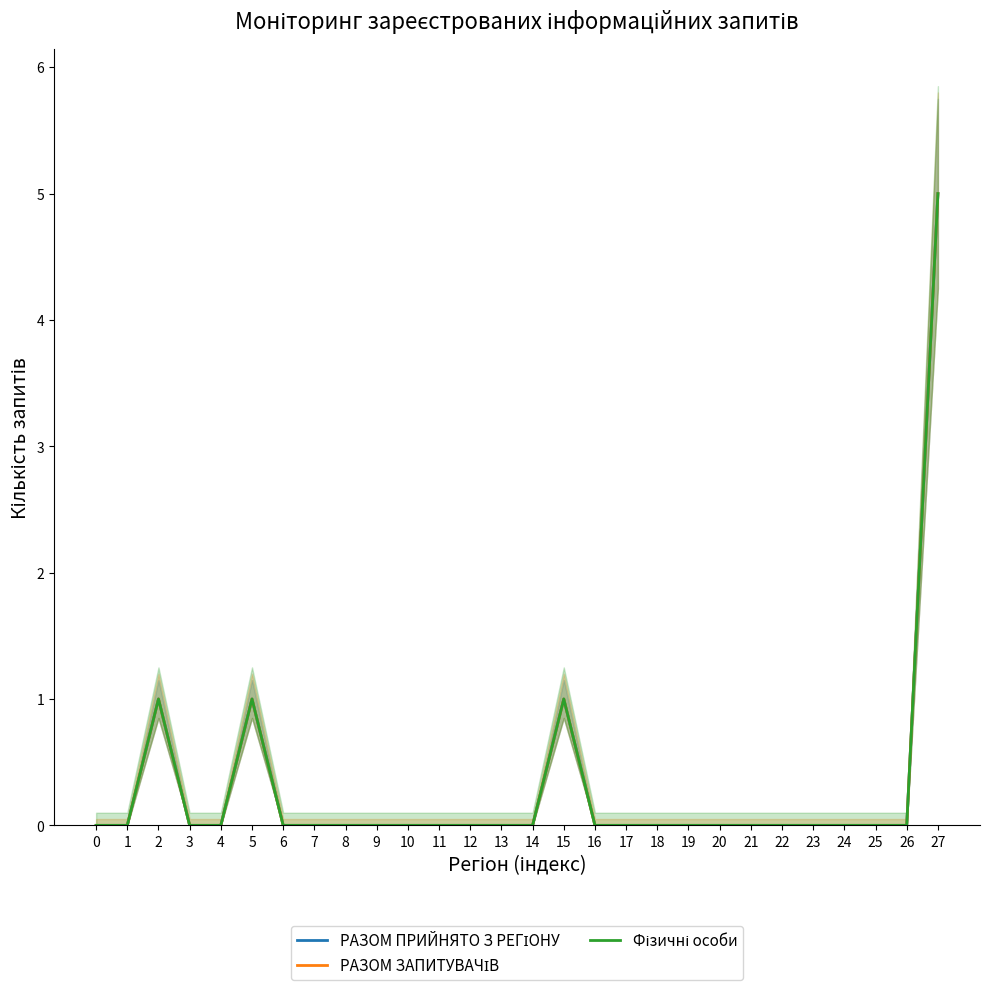

How many categories are shown in the chart?

28